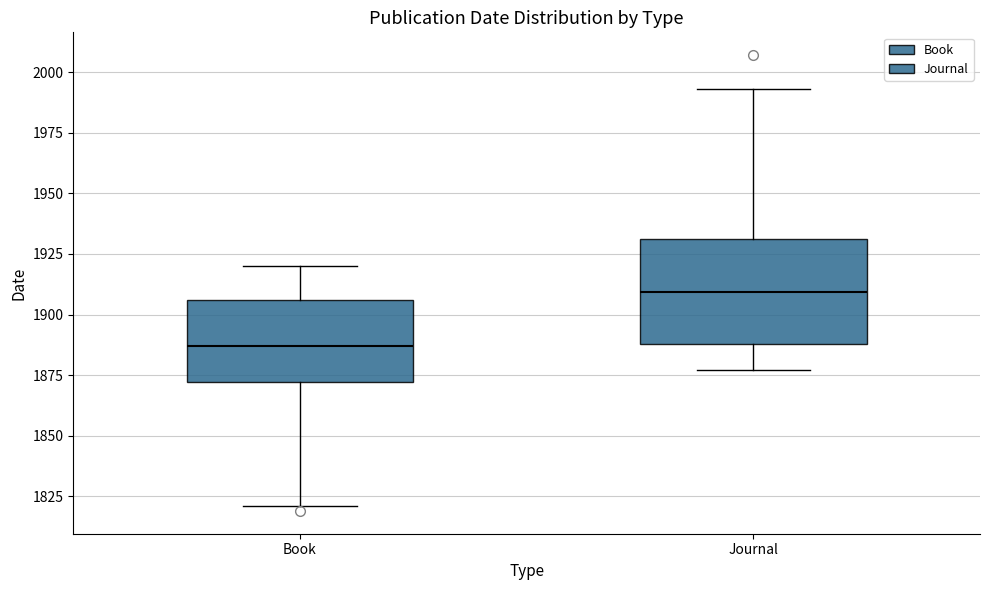

Which box's median line is the lowest?

Book